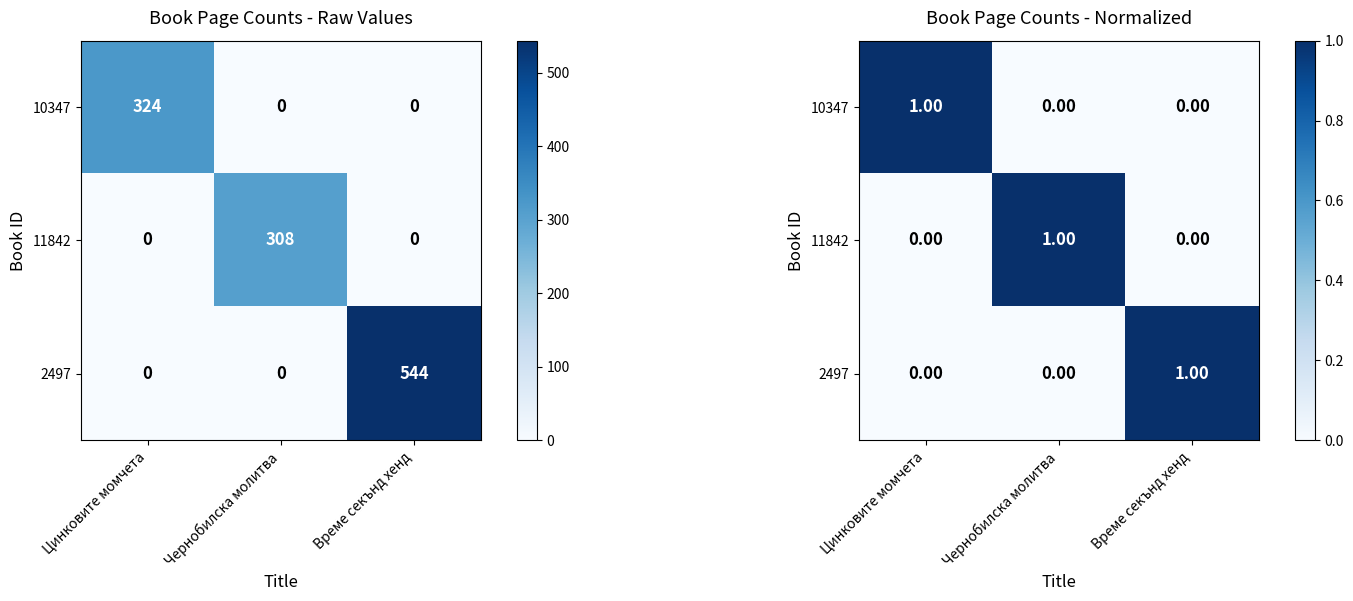

How many positive values does the 11842 series have?

1